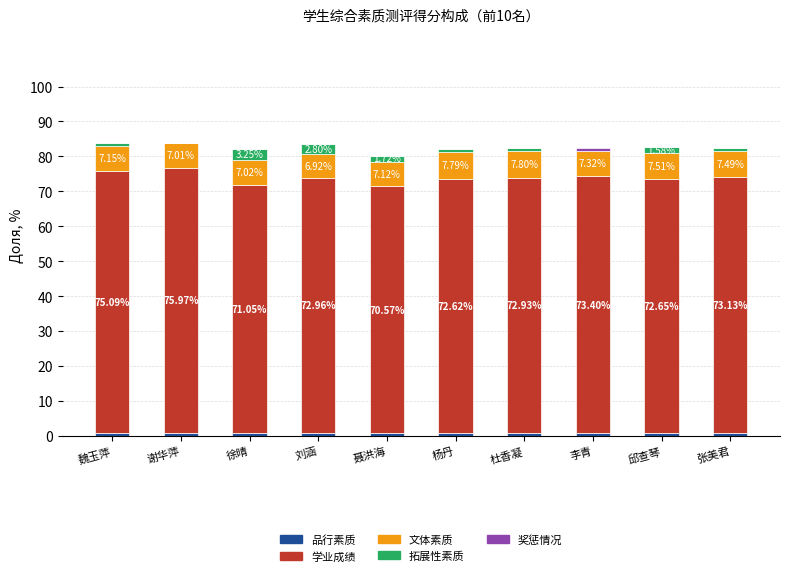

Is it true that 文体素质 equals 7.1 at 魏玉萍?

True